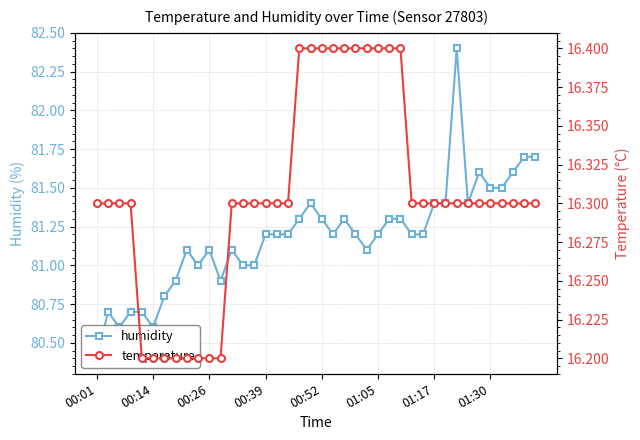

Count the number of categories in the chart.

40